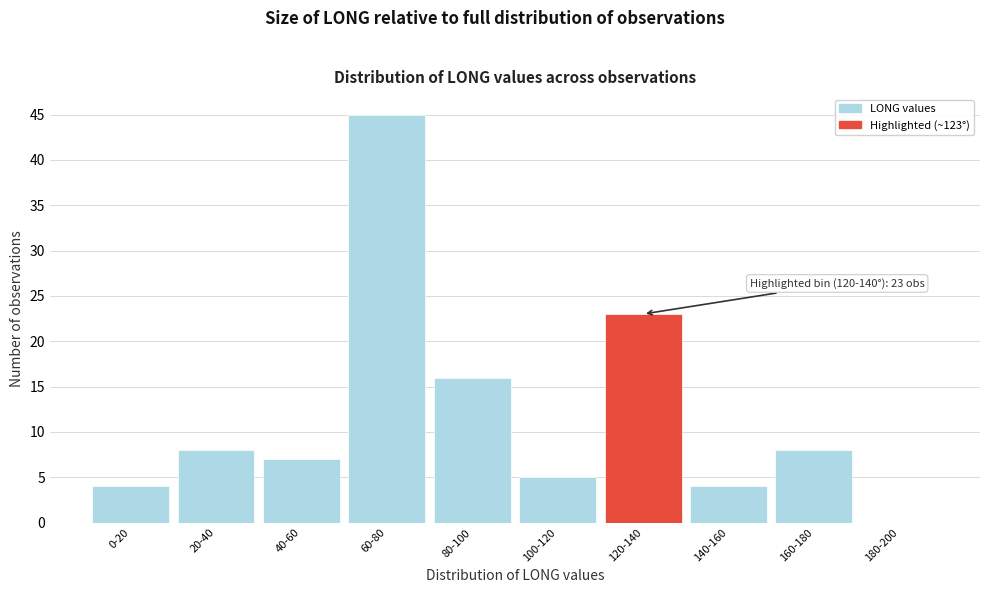

Reading left to right, what are all the values shown in this chart?

0-20=4	20-40=8	40-60=7	60-80=45	80-100=16	100-120=5	120-140=23	140-160=4	160-180=8	180-200=0